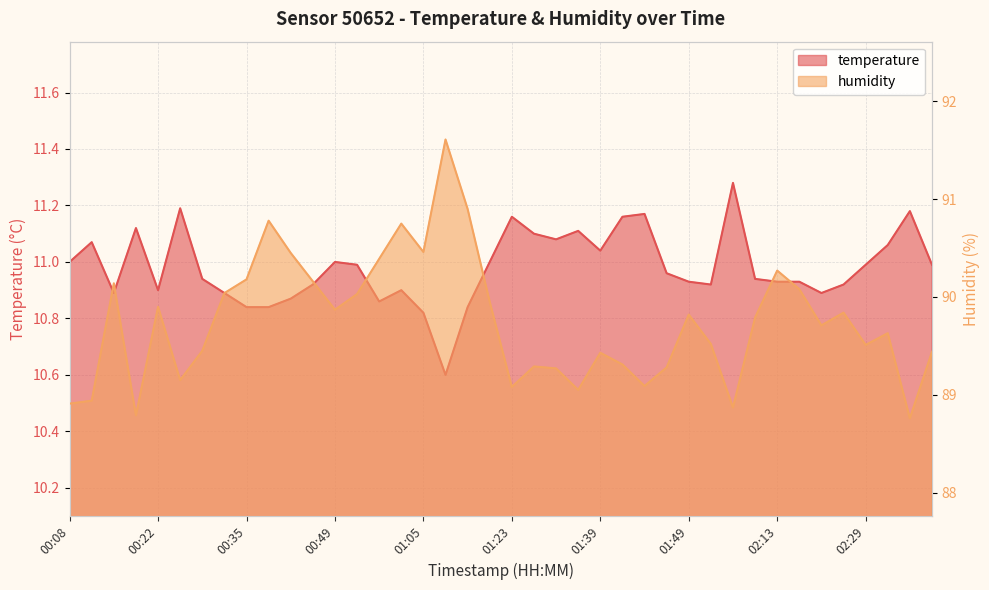

The humidity series shows 134.3 at 00:38. True or false?

False